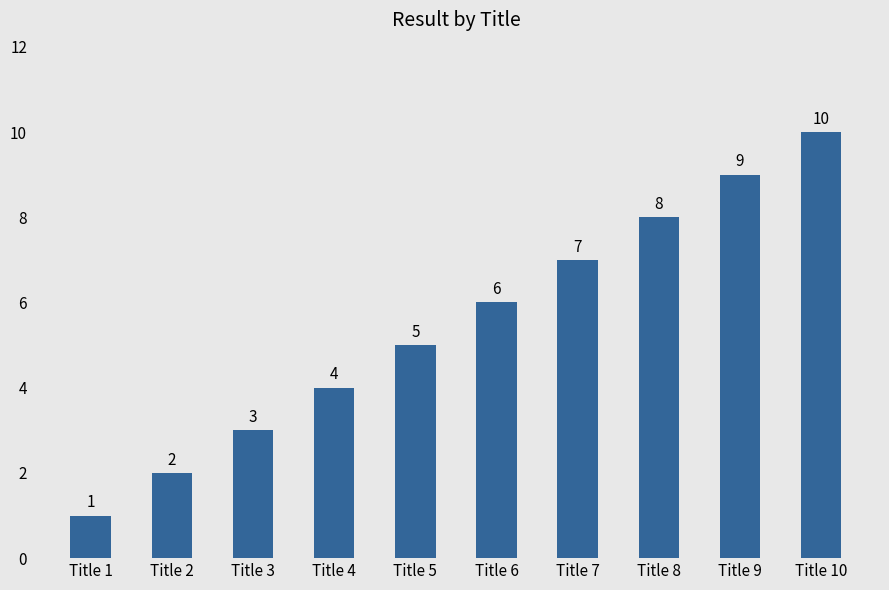

What is the approximate value at Title 3?

3